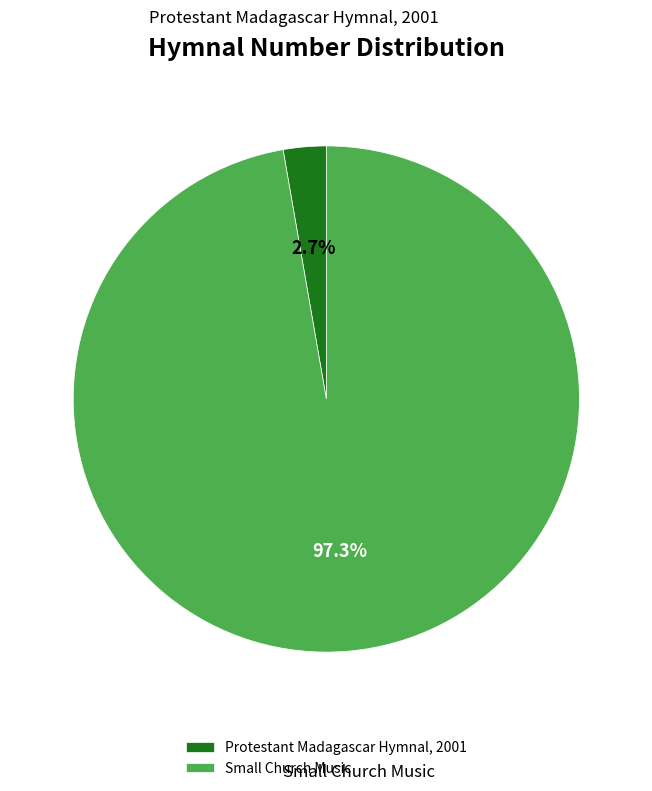

What percentage is the Protestant Madagascar Hymnal, 2001 slice, to the nearest percent?

3%